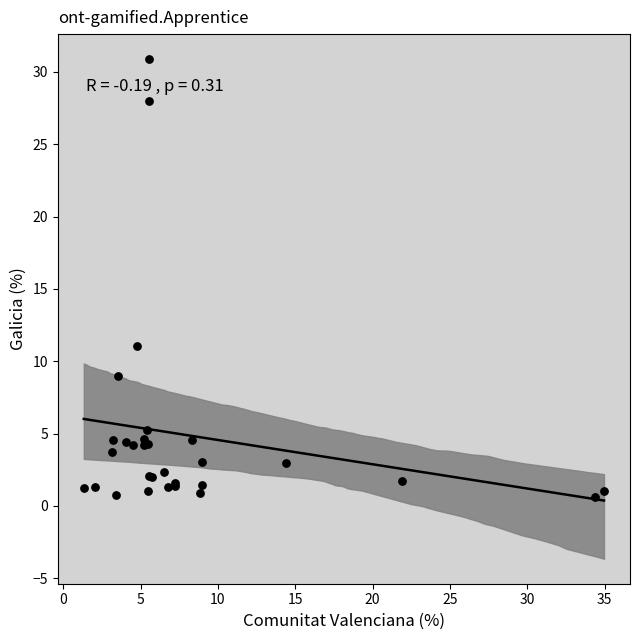

What Y value in the scatter plot is closest to 15?

11.1